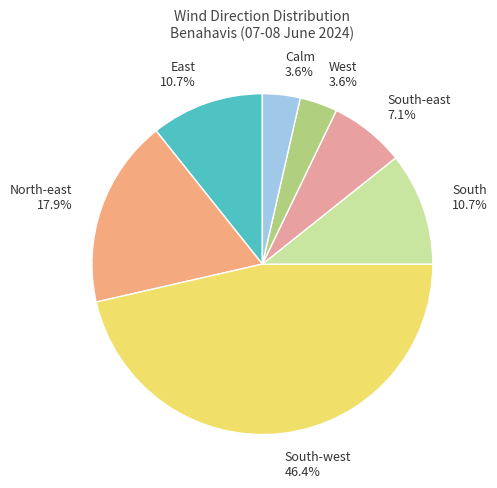

Rank the categories by value from lowest to highest.

West, Calm, South-east, East, South, North-east, South-west